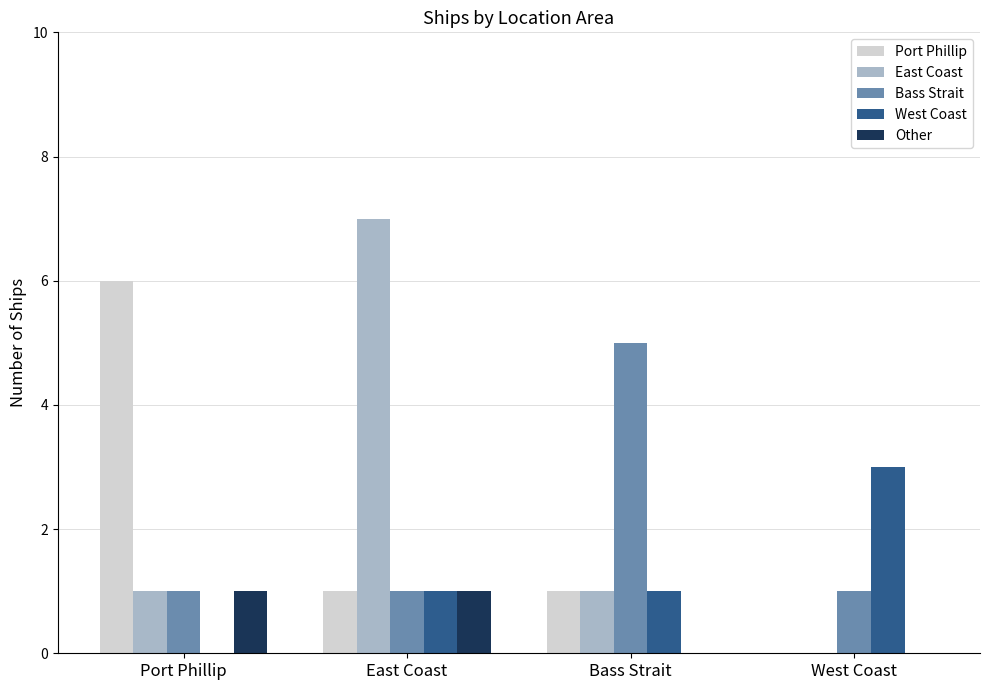

Between Port Phillip and West Coast, which series saw the biggest shift?

Port Phillip